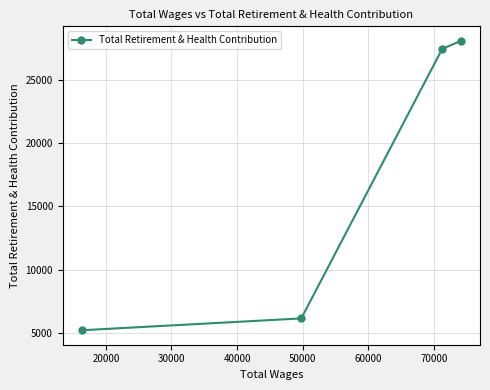

How many categories are shown in the chart?

4